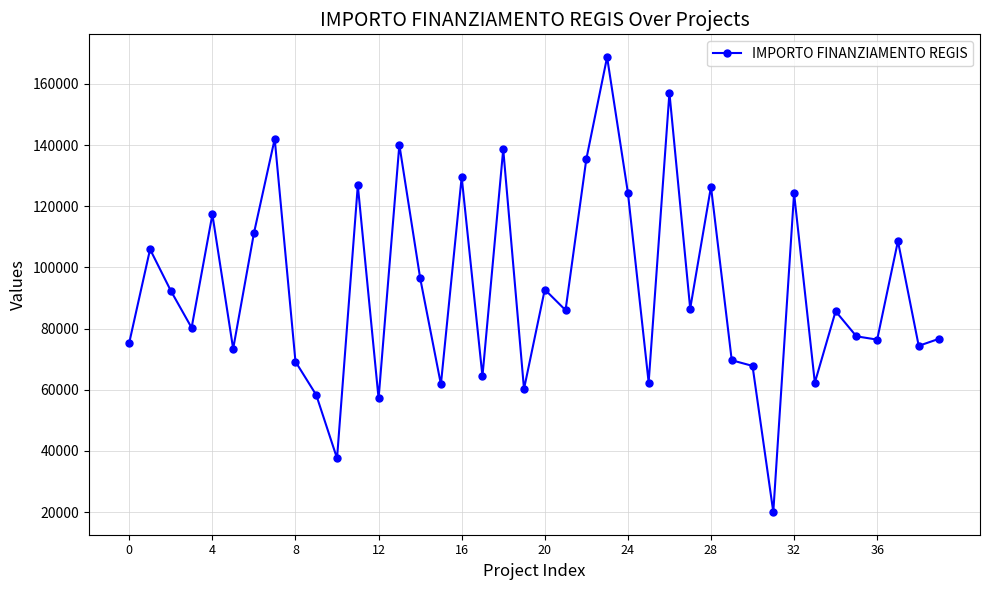

What is the minimum value shown in the chart?

20035.6